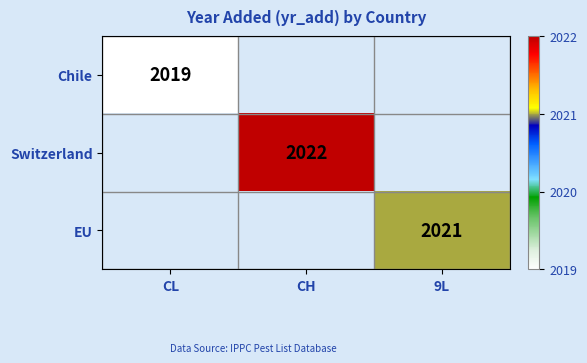

Which category has the highest value across all series?

CH